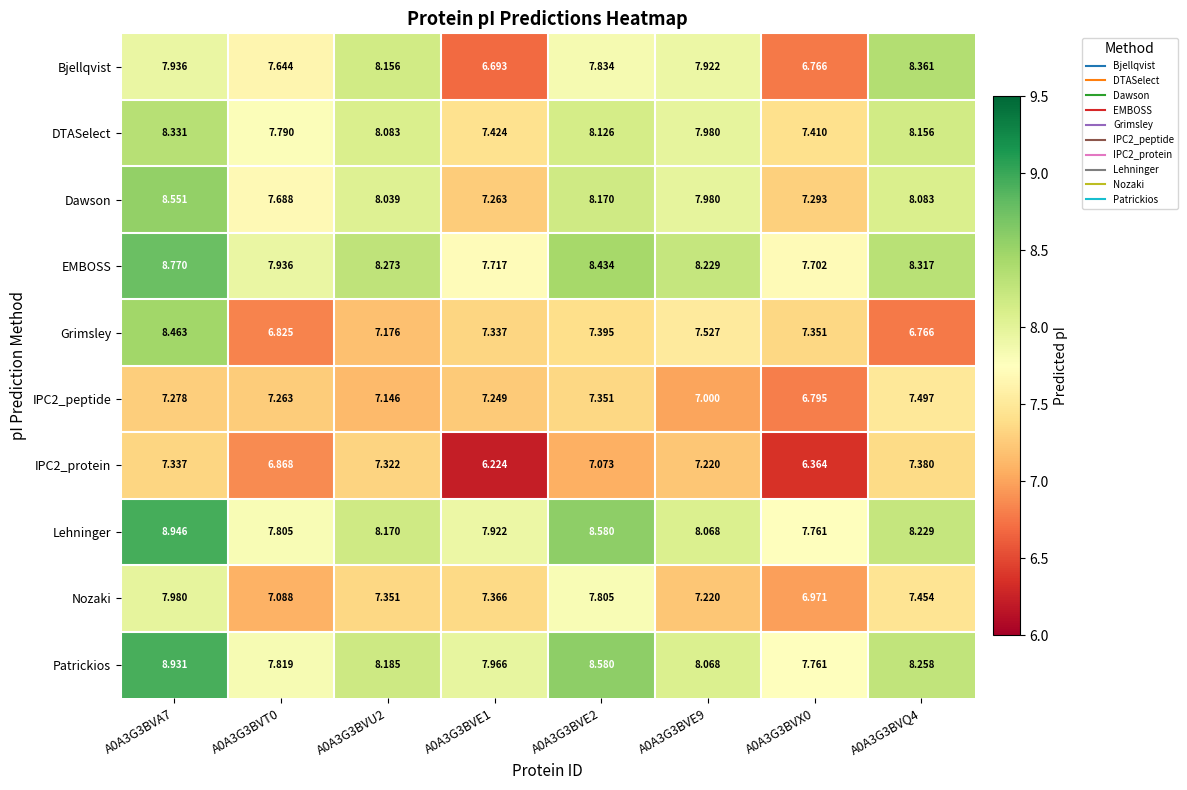

What is the difference between the highest and lowest values at A0A3G3BVX0?

1.4